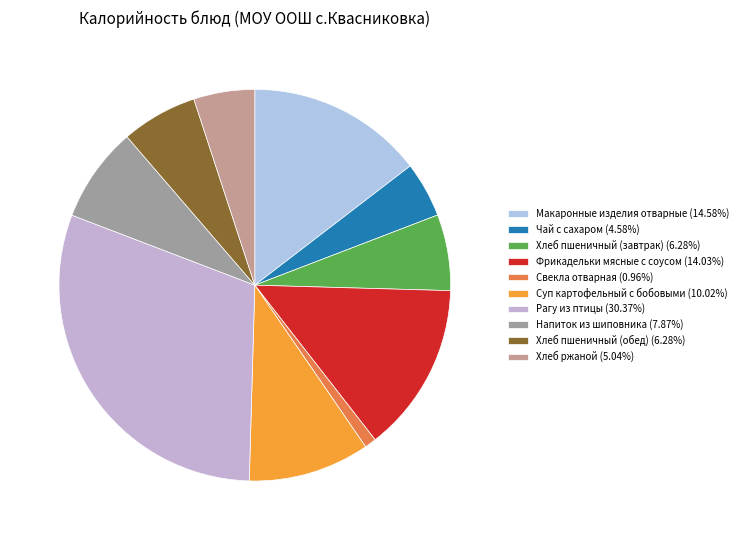

Rank the categories by value from highest to lowest.

Рагу из птицы, Макаронные изделия отварные, Фрикадельки мясные с соусом, Суп картофельный с бобовыми, Напиток из шиповника, Хлеб пшеничный (завтрак), Хлеб пшеничный (обед), Хлеб ржаной, Чай с сахаром, Свекла отварная